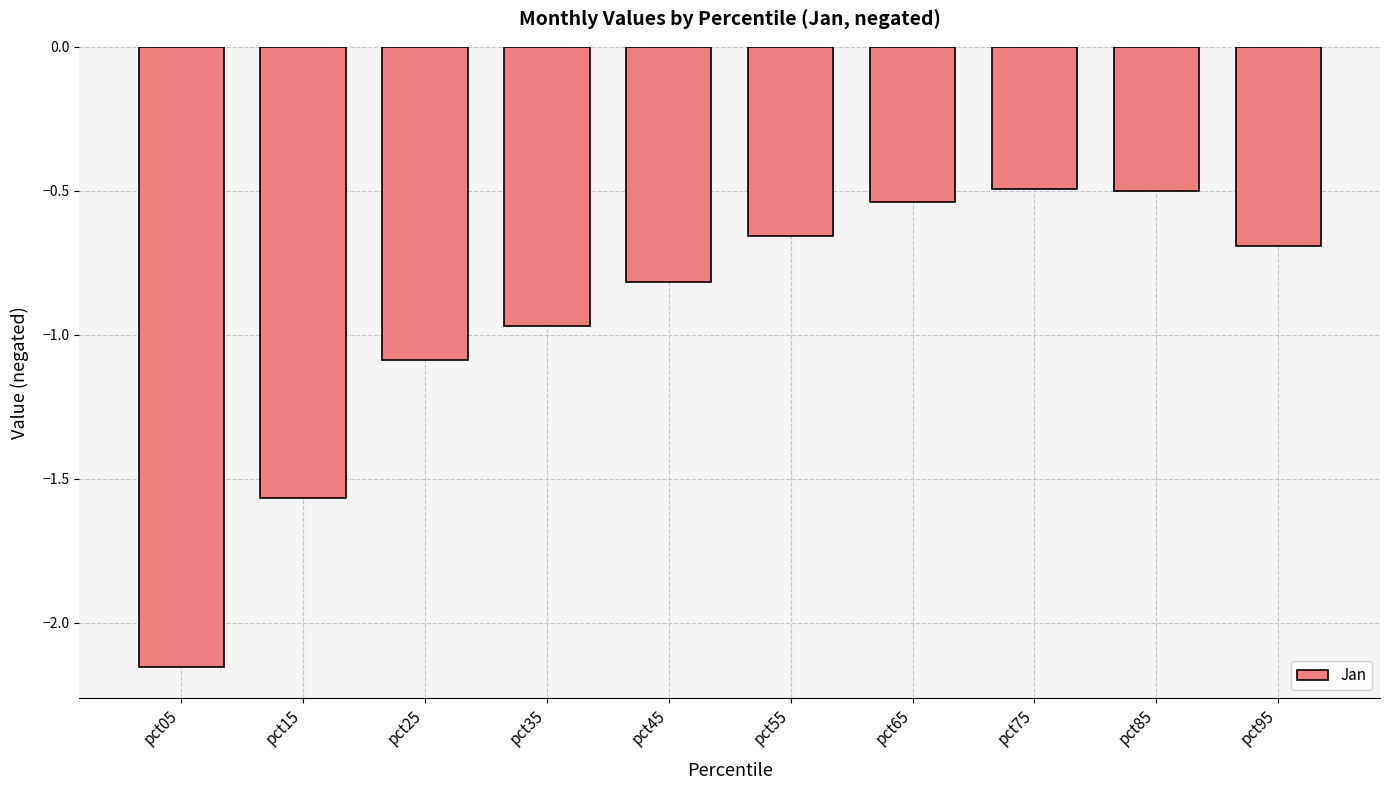

Which category has the lowest value across all series?

pct05